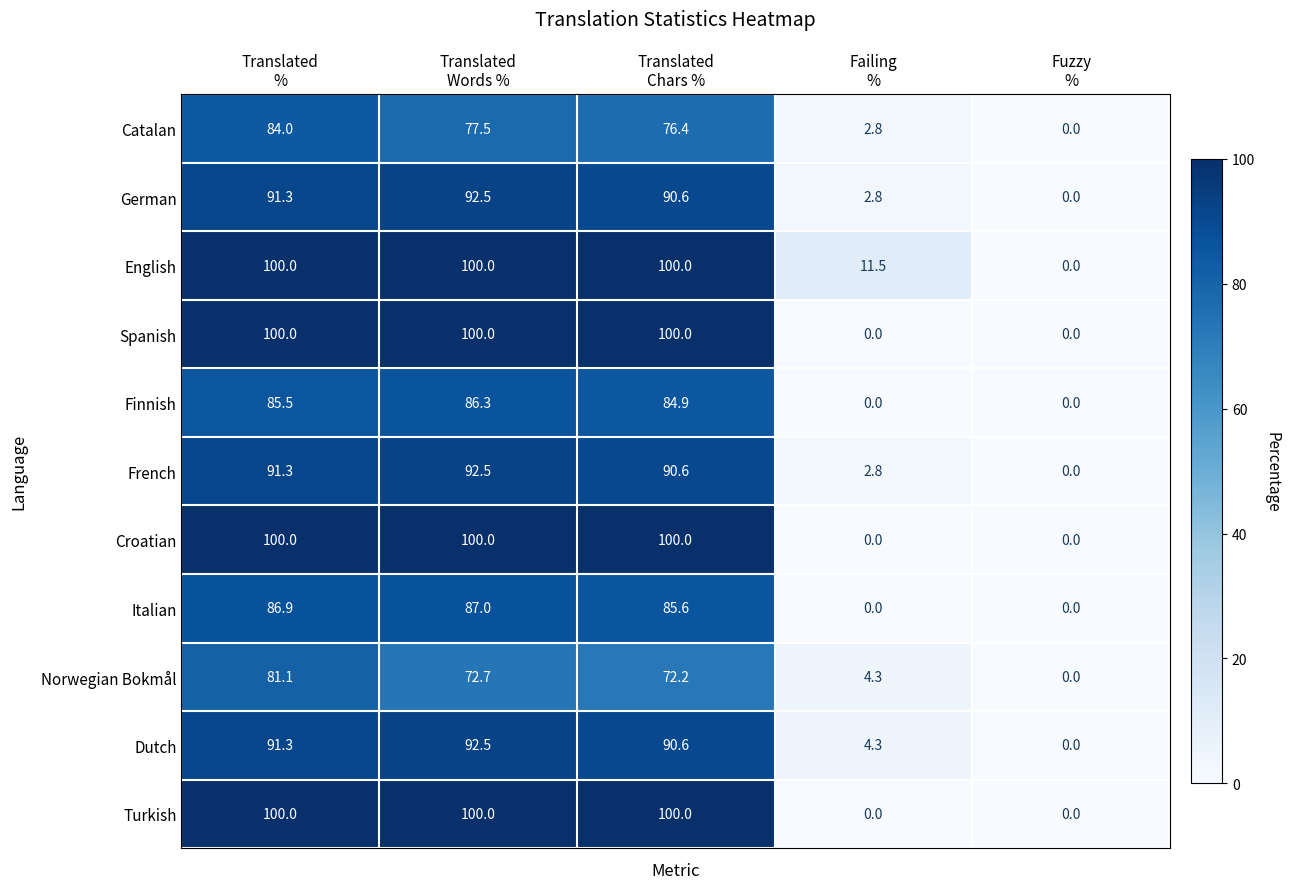

What is the greatest value displayed?

100.0